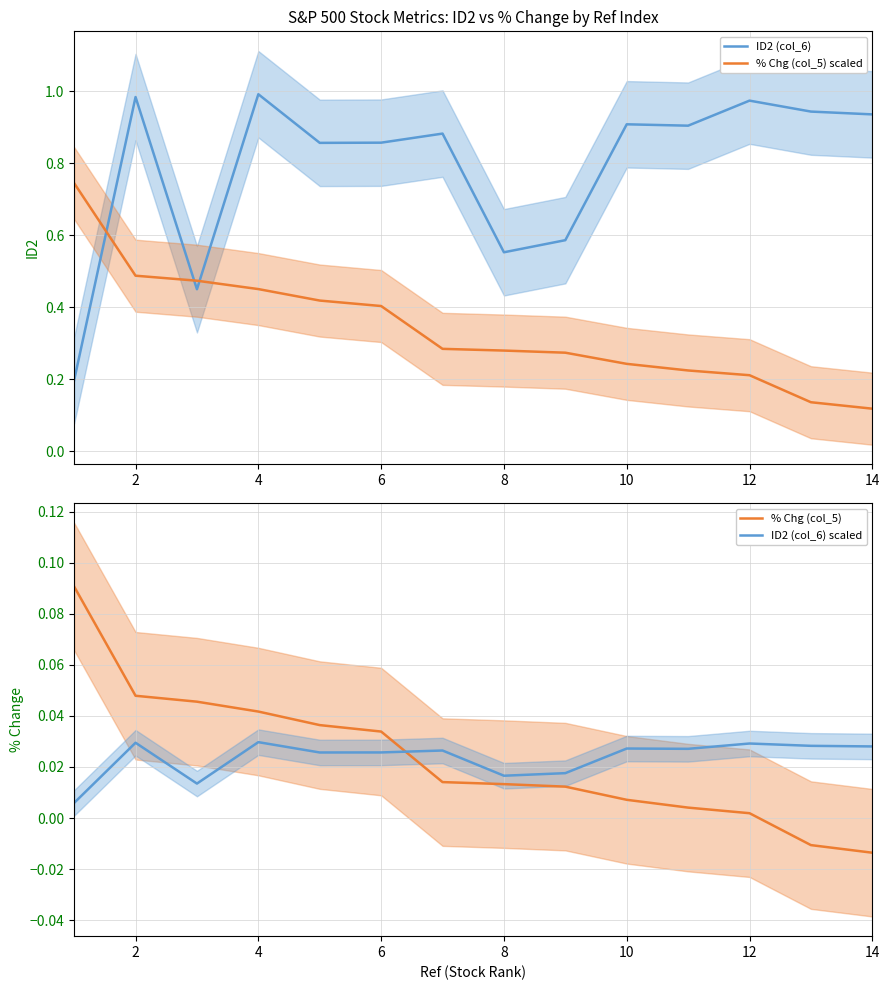

What is the difference between the second highest and minimum values in the ID2 (col_6) series?

0.8